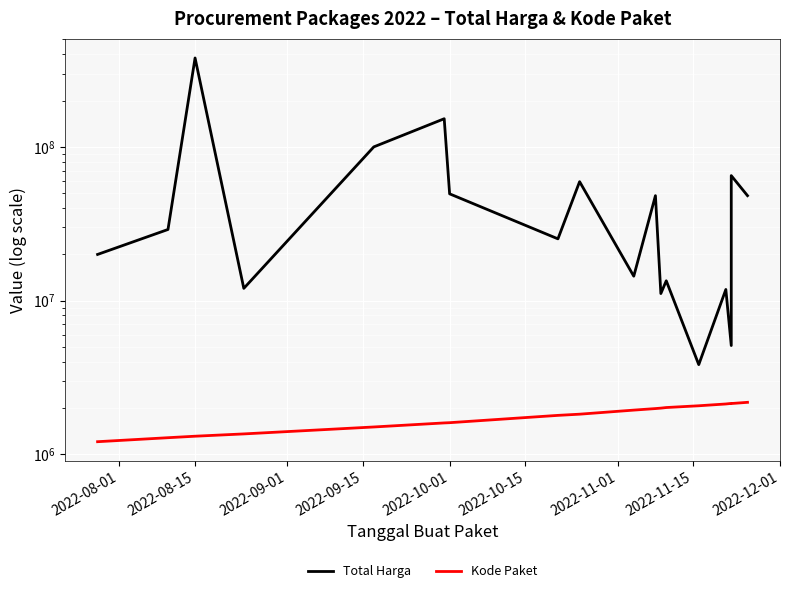

True or false: Kode Paket and Total Harga intersect in this chart.

False